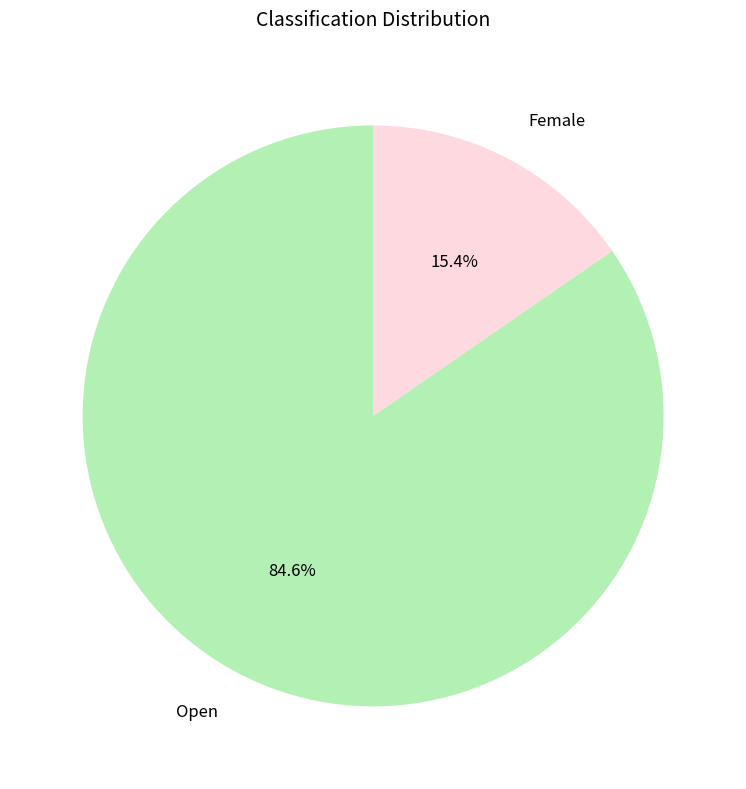

True or false: Open accounts for 85% of the total.

True